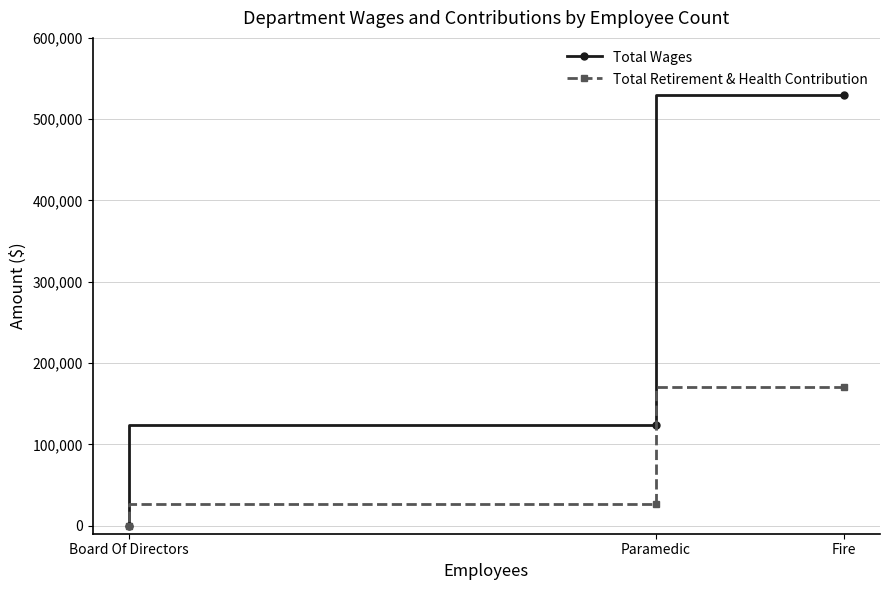

Reading right to left, transcribe all the data shown in this chart.

Total Wages: Fire=530230	Paramedic=123451	Board Of Directors=0
Total Retirement & Health Contribution: Fire=170667	Paramedic=26472	Board Of Directors=0